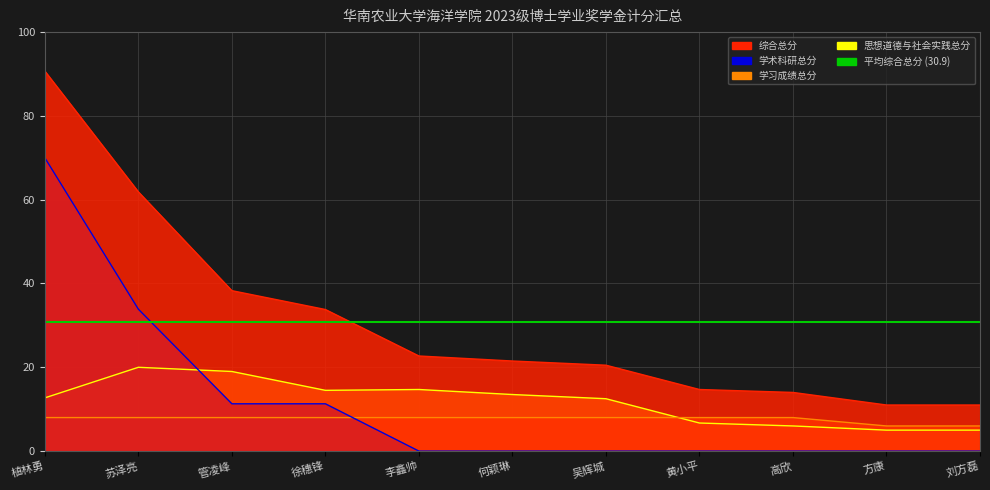

What is the label of the 6th point from the left?

何颖琳